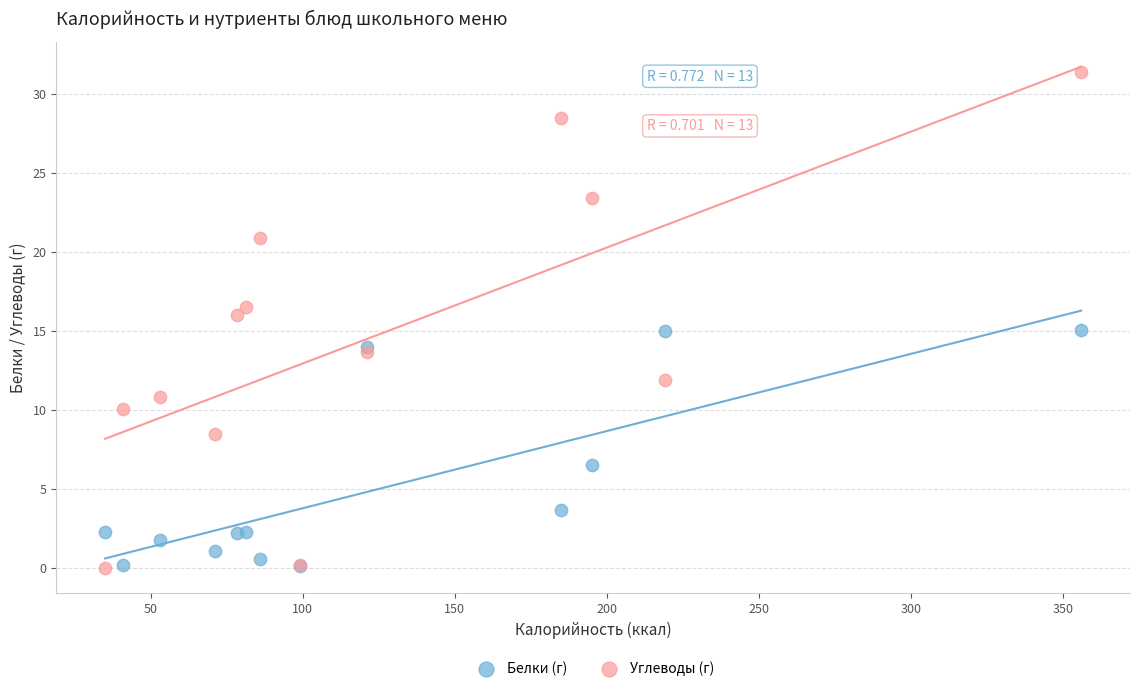

In the Белки (г) series, what Y value is closest to 7?

6.5